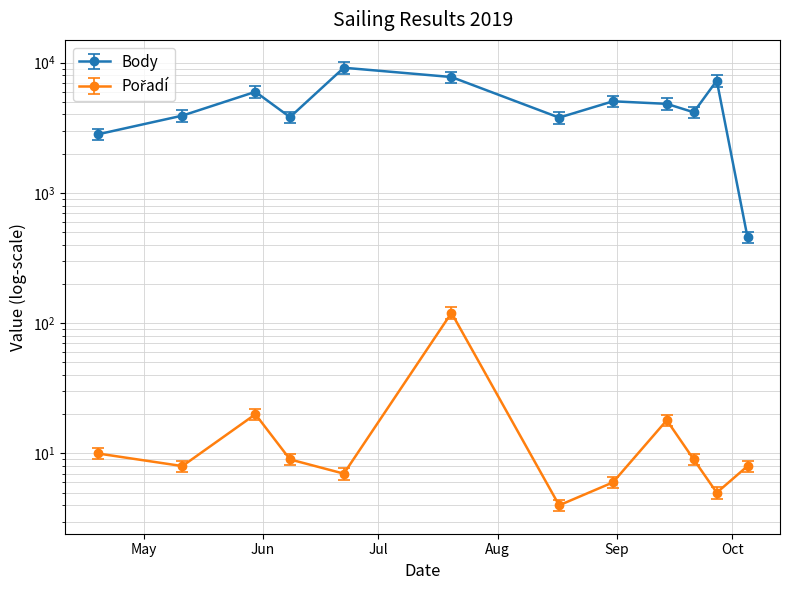

True or false: Body has a value of 1935.7 at 2019-09-21.

False